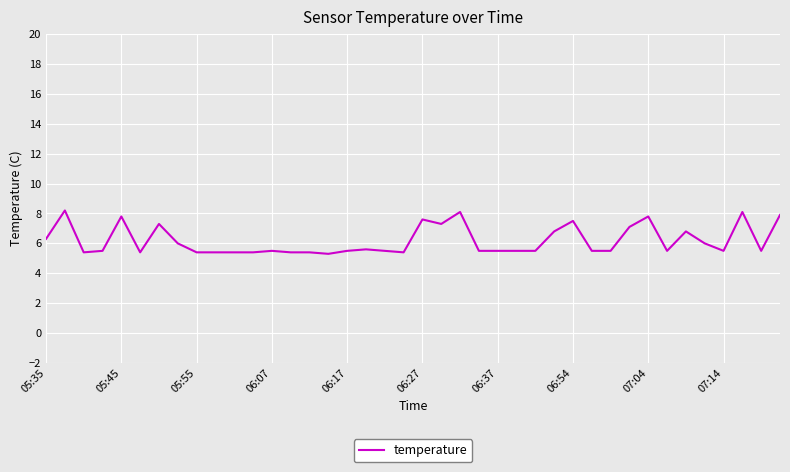

What is the smallest value displayed?

5.3